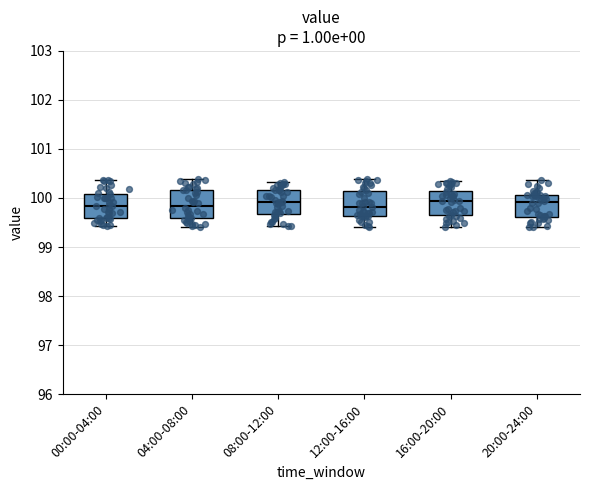

Reading left to right, transcribe this box plot: for each box, give where its median line is, the range the box spans, and where its two whiskers end, as read against the y-axis. The values are not printed on the chart, so give them approximately, as read against the axis.

00:00-04:00: median 99.8, box 99.6 to 100.1, whiskers 99.4 to 100.4
04:00-08:00: median 99.8, box 99.6 to 100.2, whiskers 99.4 to 100.4
08:00-12:00: median 99.9, box 99.7 to 100.2, whiskers 99.4 to 100.3
12:00-16:00: median 99.8, box 99.6 to 100.1, whiskers 99.4 to 100.4
16:00-20:00: median 99.9, box 99.7 to 100.1, whiskers 99.4 to 100.3
20:00-24:00: median 99.9, box 99.6 to 100.1, whiskers 99.4 to 100.4